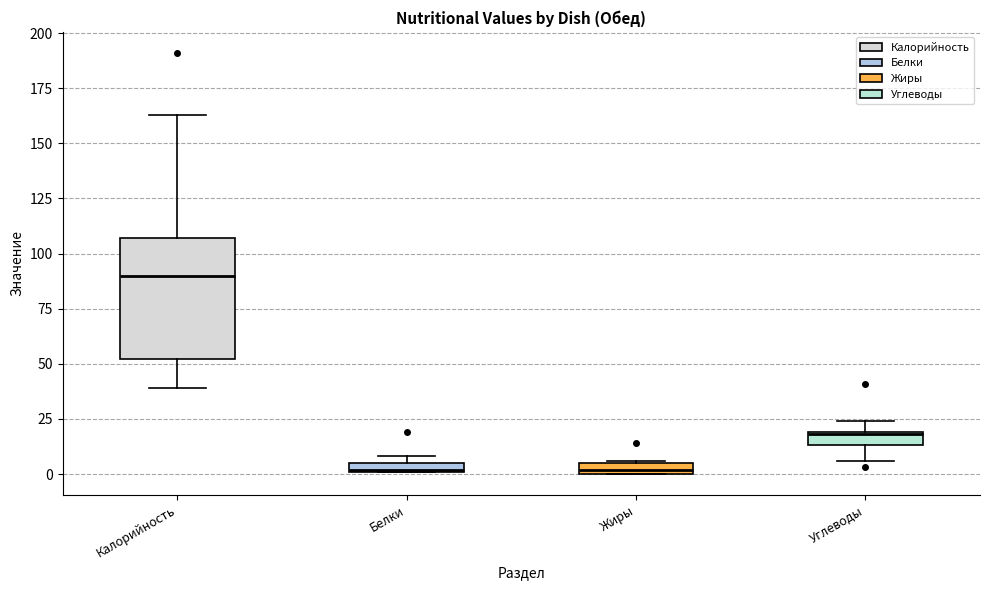

Which box is the tallest, from its lower edge to its upper edge?

Калорийность